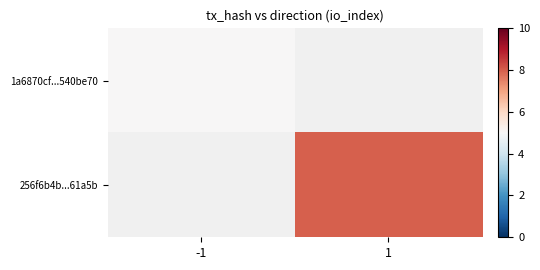

Rank the series by their average value, from lowest to highest.

1a6870cf...540be70, 256f6b4b...61a5b